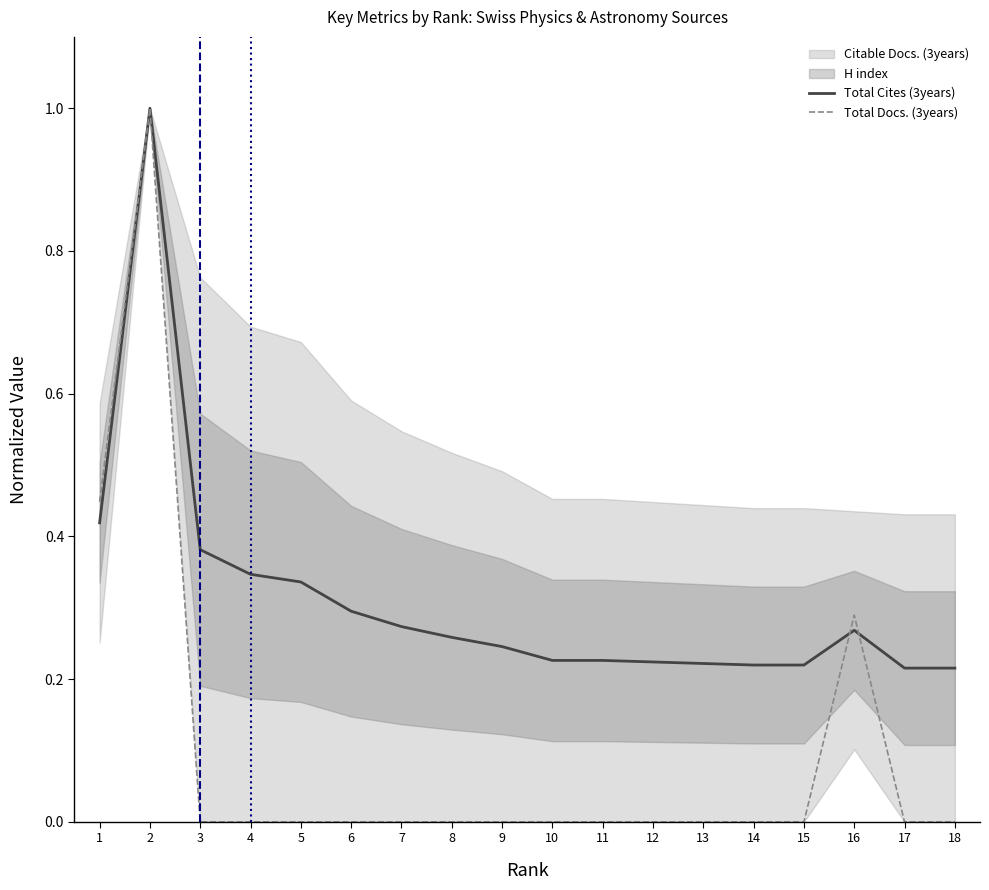

What is the difference between the maximum and minimum values in the Total Cites (3years) series?

0.8